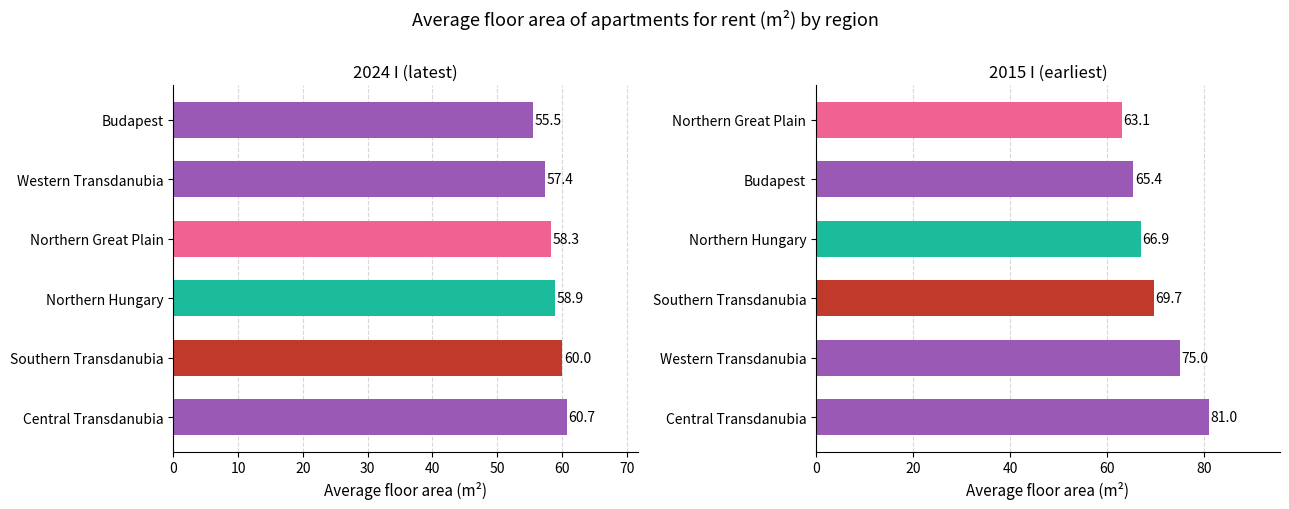

Which series has the largest total across all categories?

Central Transdanubia